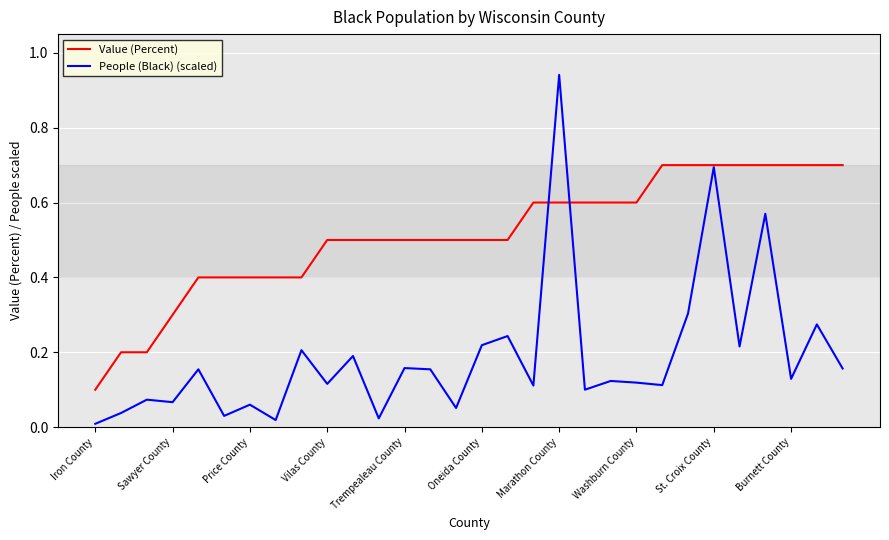

How many lines are shown in the chart?

2